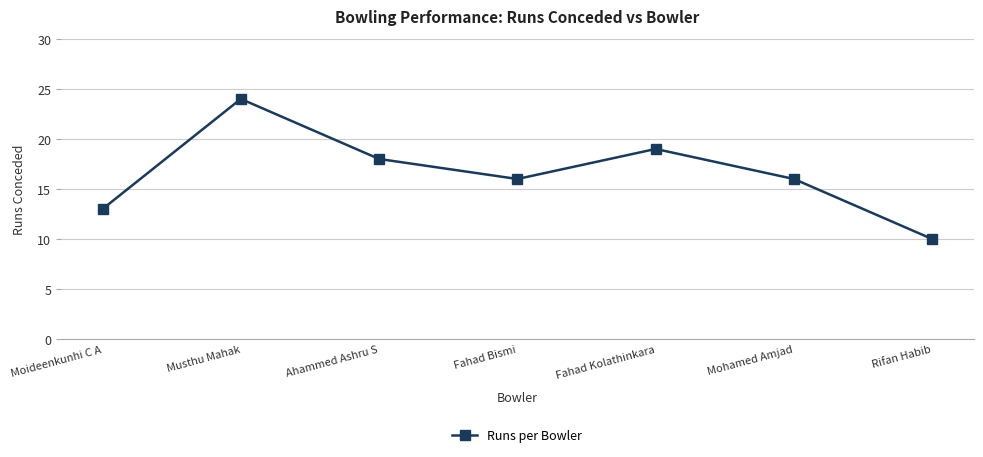

What is the difference between the values at Mohamed Amjad and Moideenkunhi C A?

3